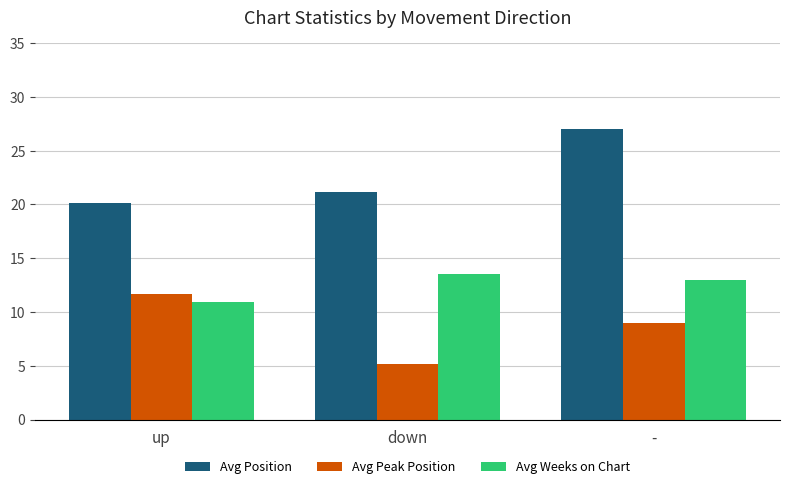

How many data points in Avg Peak Position are less than 9?

1